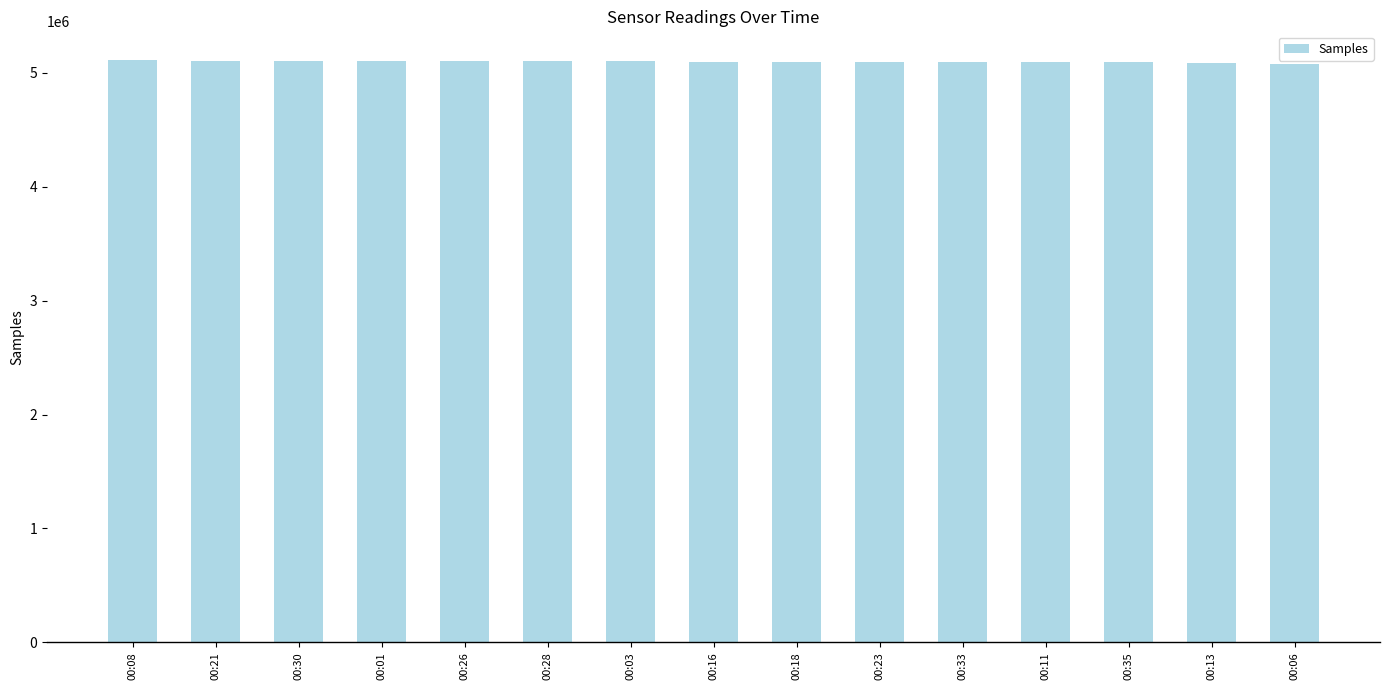

Approximately how many times larger is the value at 00:06 compared to 00:35?

1.0